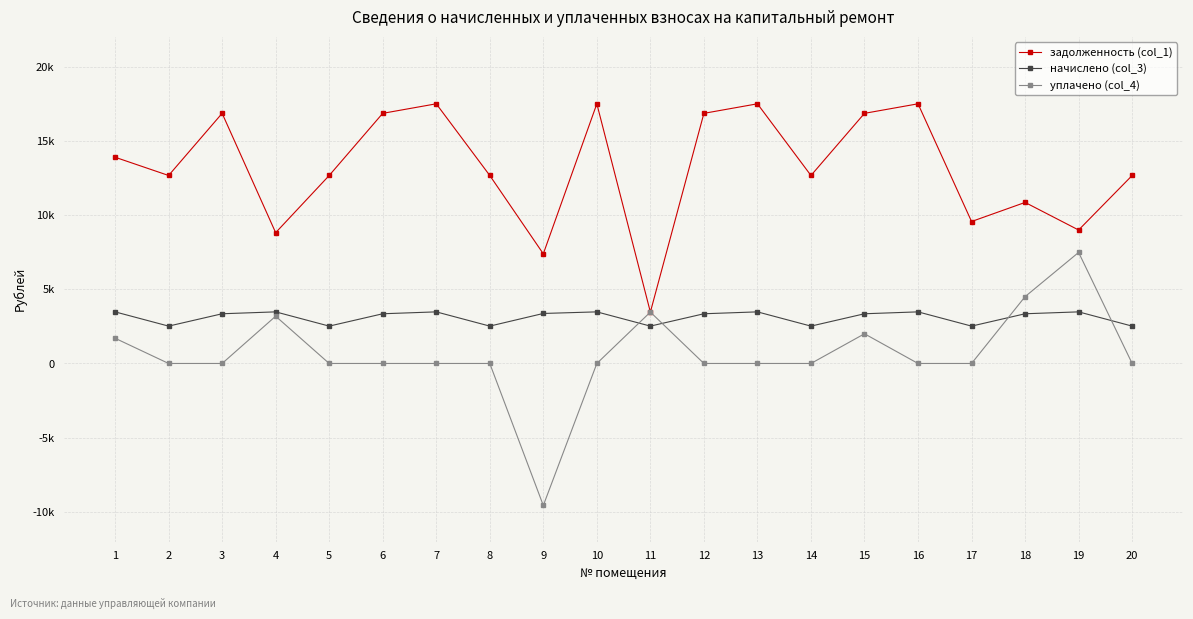

Is this an area chart (filled region under the line)?

No